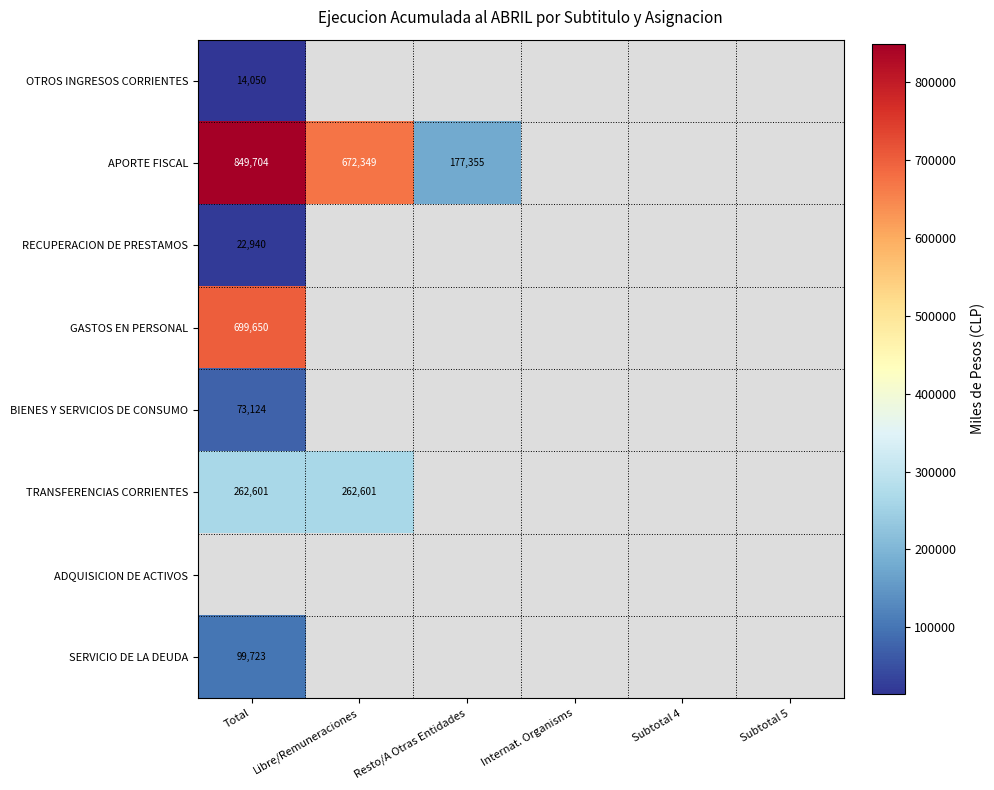

Is it true that SERVICIO DE LA DEUDA equals 99723 at Total?

True